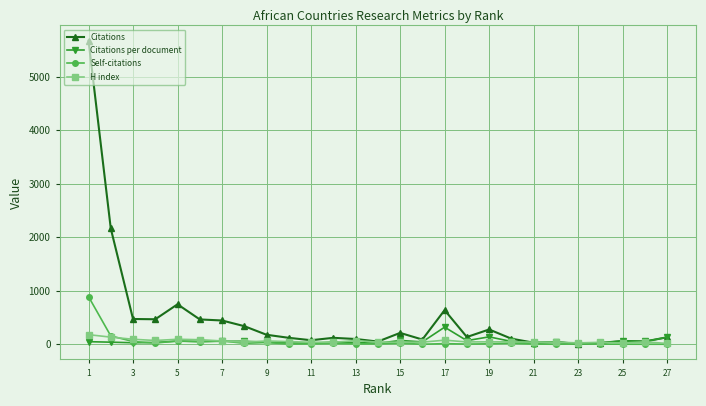

Which series has the widest spread of values?

Citations